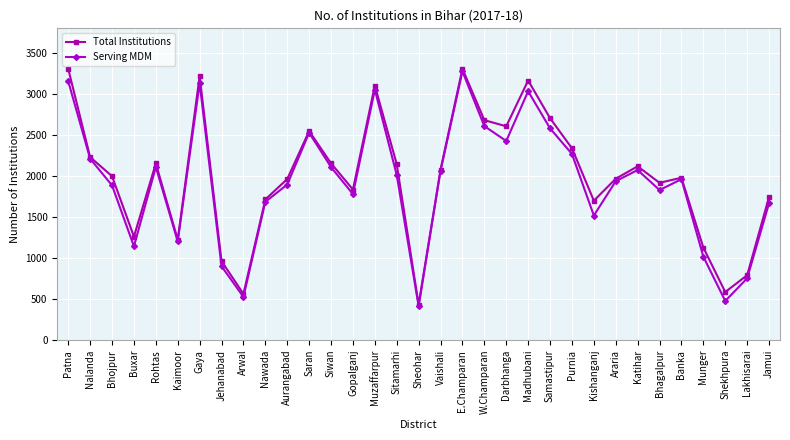

Where is the first local maximum for Serving MDM?

Rohtas